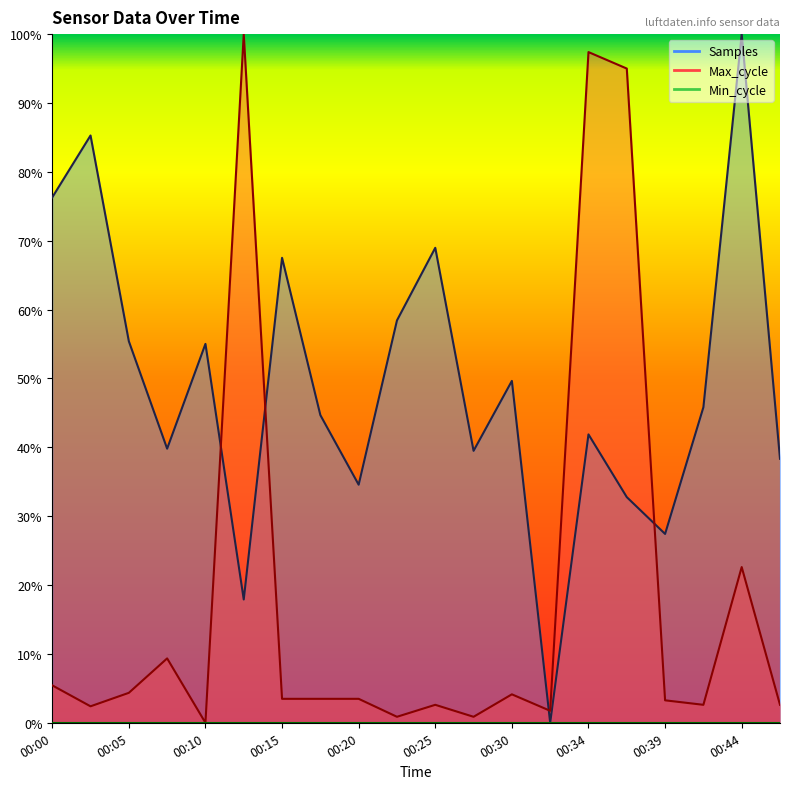

At which category does Max_cycle reach its first local valley?

00:02